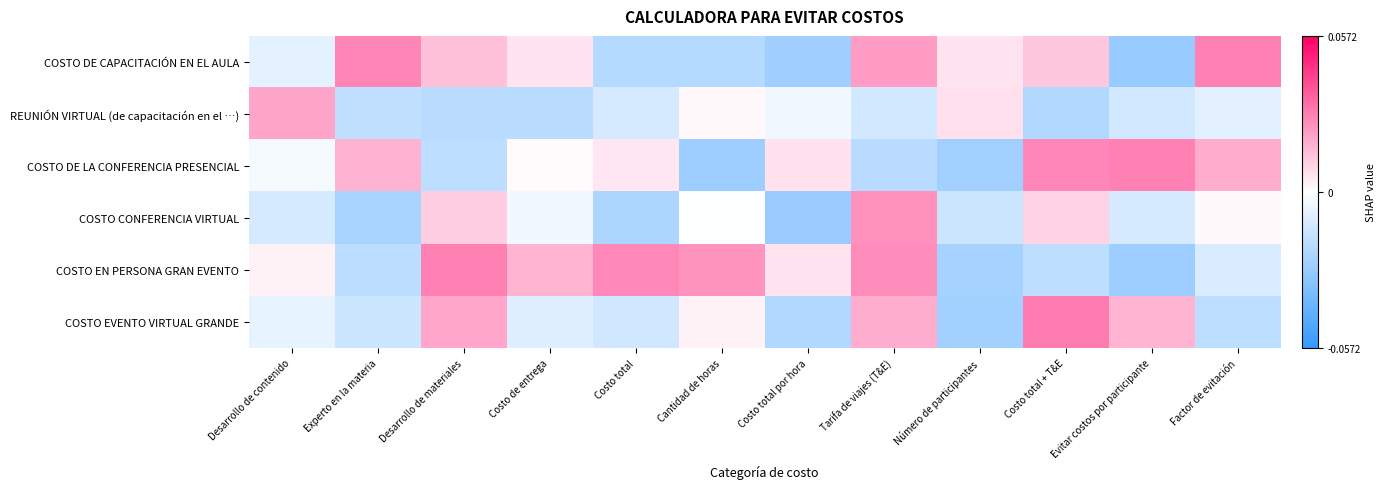

At Experto en la materia, list the series in order from largest to smallest.

COSTO DE CAPACITACIÓN EN EL AULA, COSTO DE LA CONFERENCIA PRESENCIAL, COSTO EVENTO VIRTUAL GRANDE, REUNIÓN VIRTUAL (de capacitación en el …), COSTO EN PERSONA GRAN EVENTO, COSTO CONFERENCIA VIRTUAL